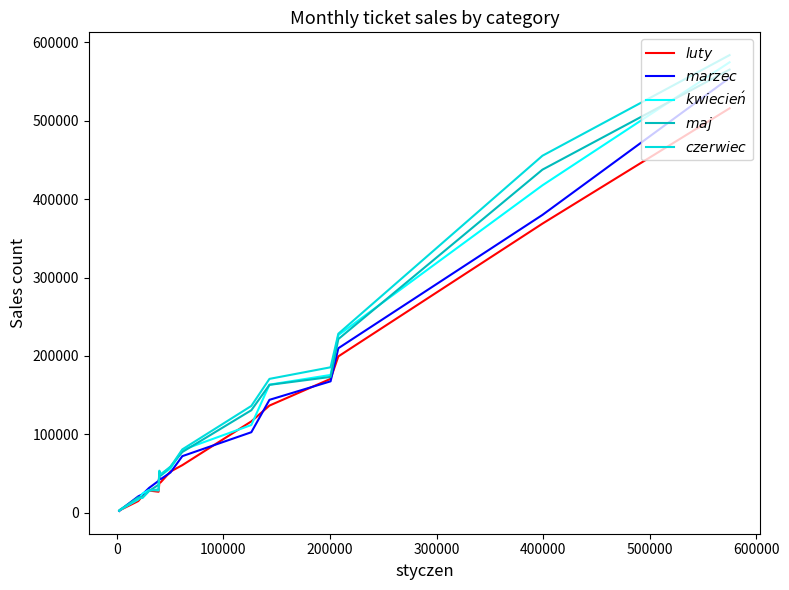

Which series ends up on top after the final intersection of $czerwiec$ and $marzec$?

$czerwiec$